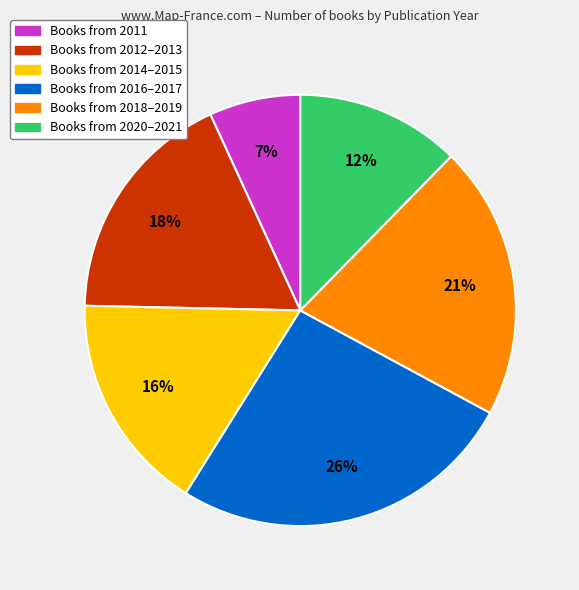

Is there a majority slice in this chart?

No